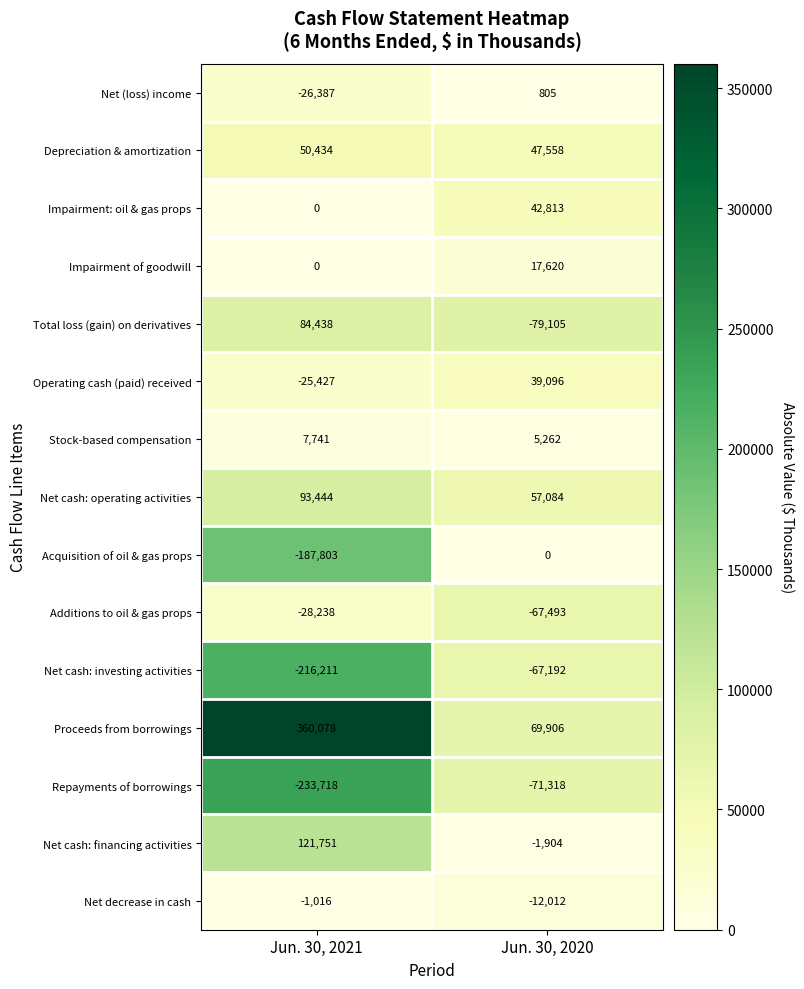

Which series has the largest total across all categories?

Proceeds from borrowings